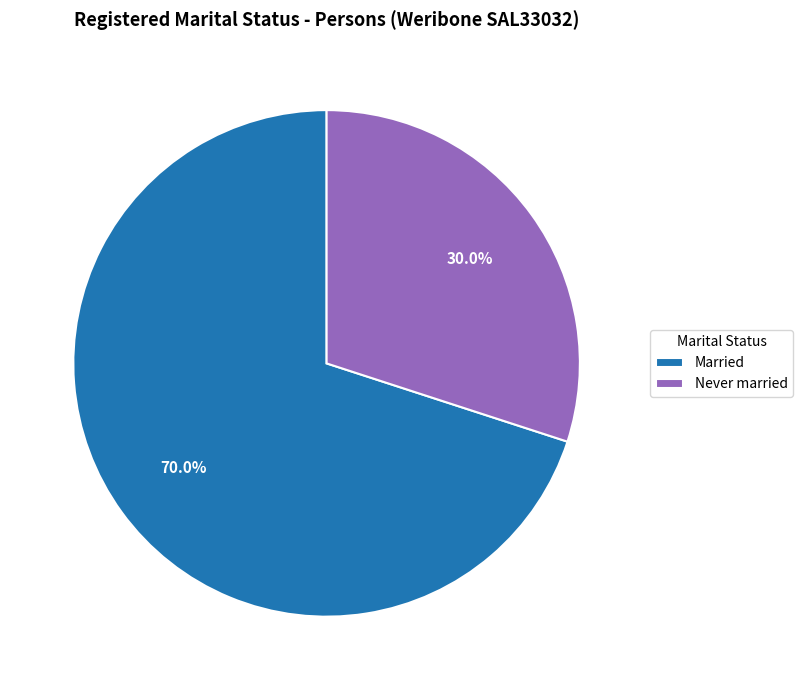

Rank the categories by value from lowest to highest.

Never married, Married